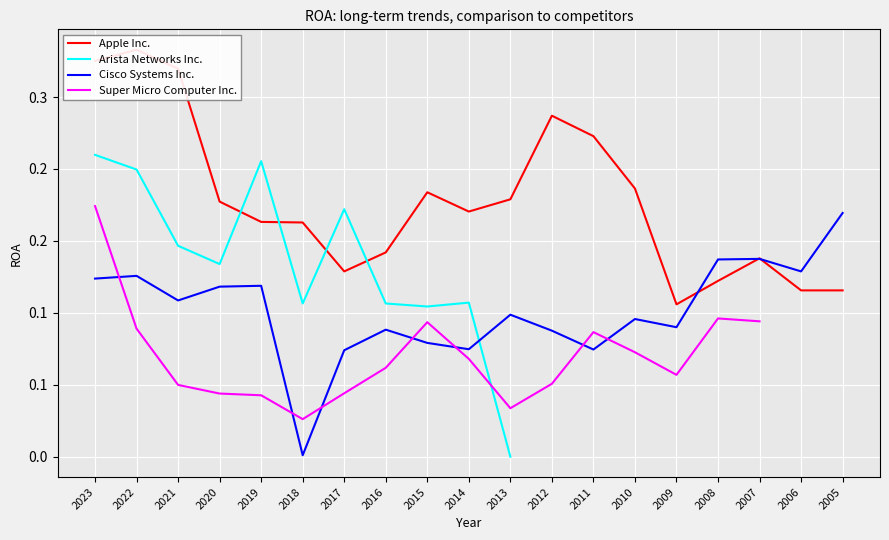

What is the value of the Apple Inc. point at the 11th from the left?

0.2